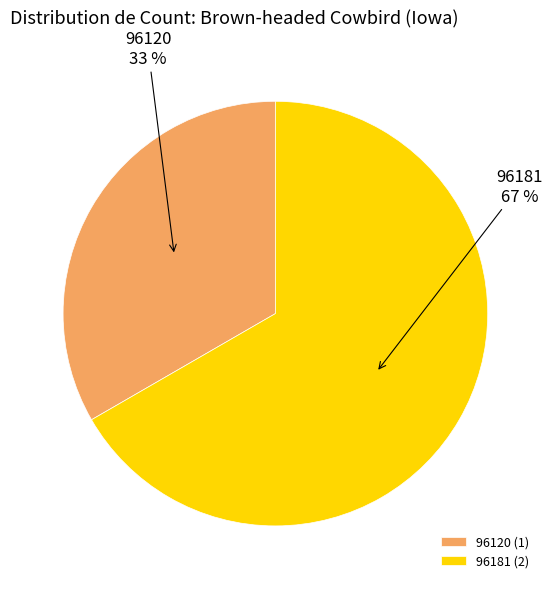

Between 96181 and 96120, which is larger?

96181